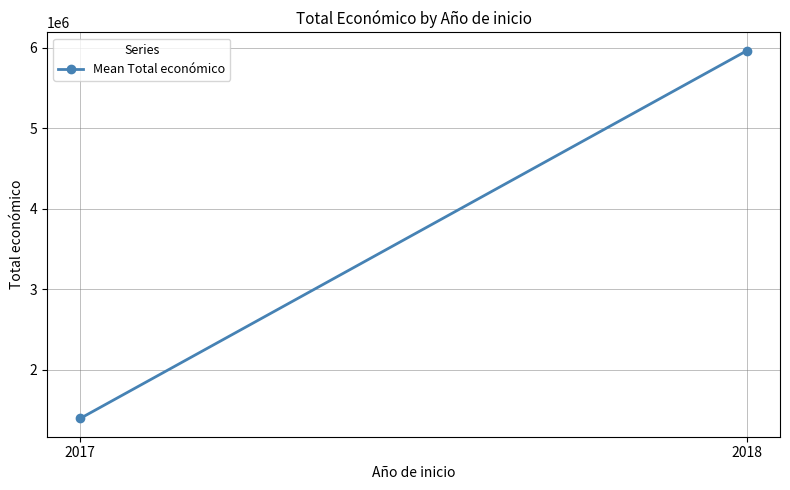

List the labels in order of value, largest first.

2018, 2017